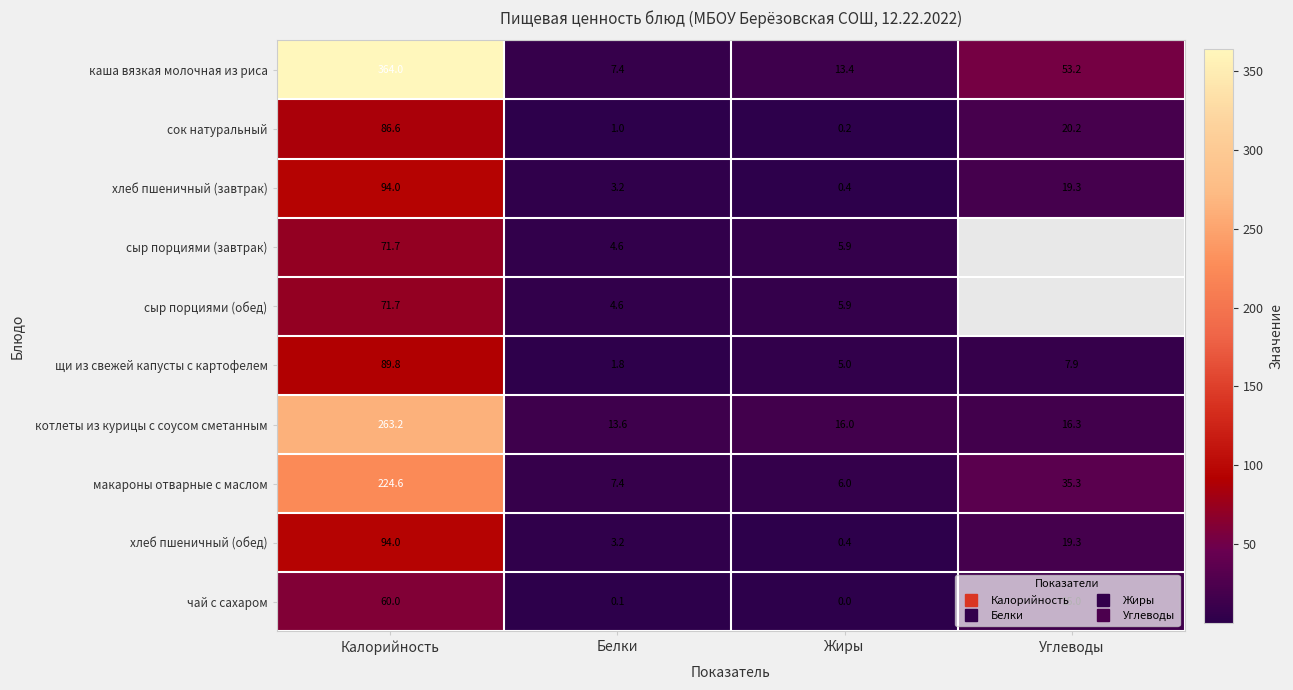

Rank the series at Жиры from highest to lowest value.

котлеты из курицы с соусом сметанным, каша вязкая молочная из риса, макароны отварные с маслом, сыр порциями (завтрак), сыр порциями (обед), щи из свежей капусты с картофелем, хлеб пшеничный (завтрак), хлеб пшеничный (обед), сок натуральный, чай с сахаром